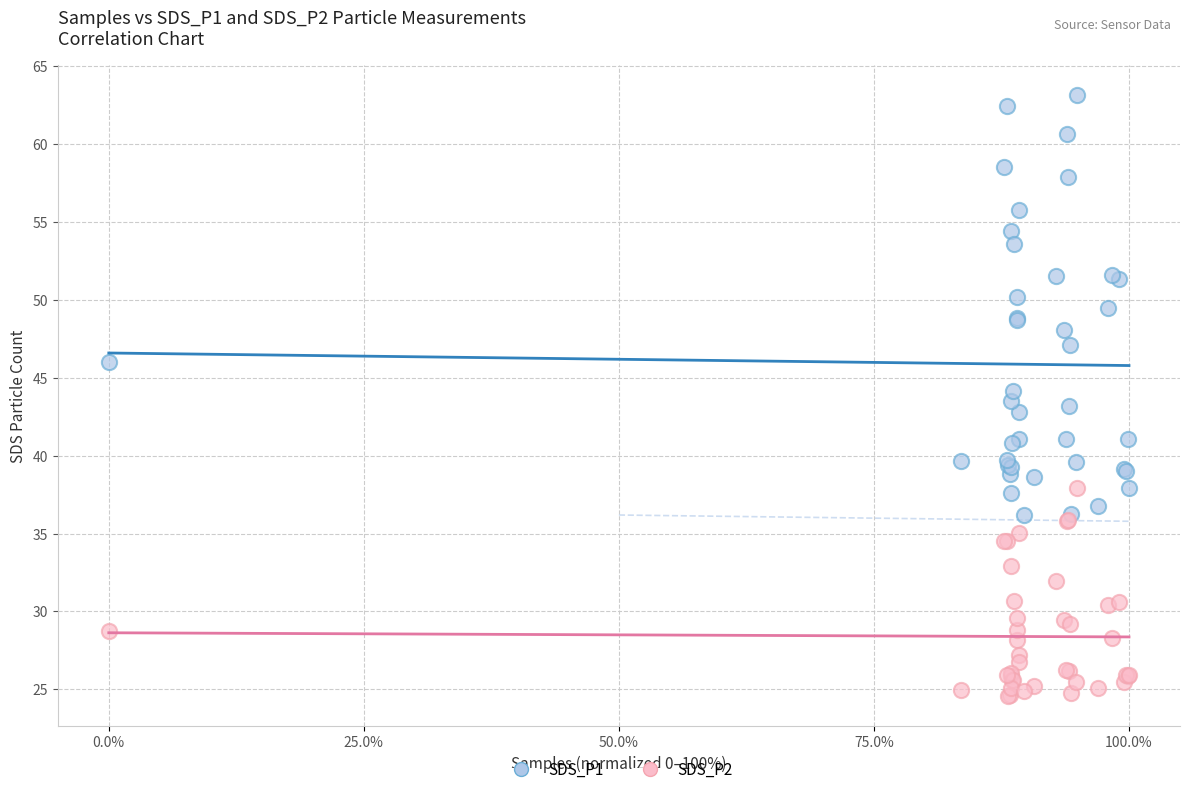

What are all the series names shown in the legend?

SDS_P1, SDS_P2